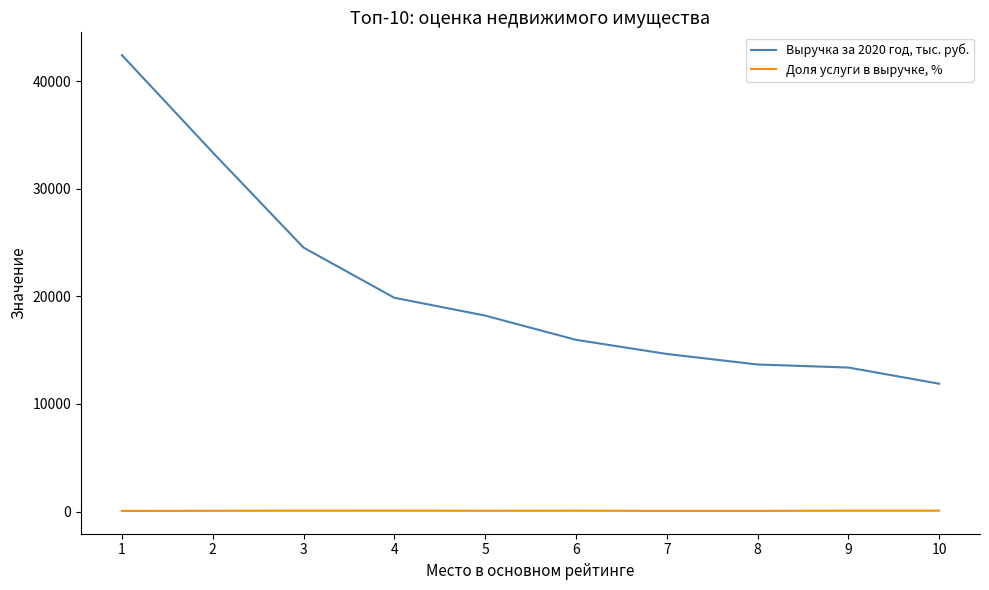

Is this an area chart (filled region under the line)?

No